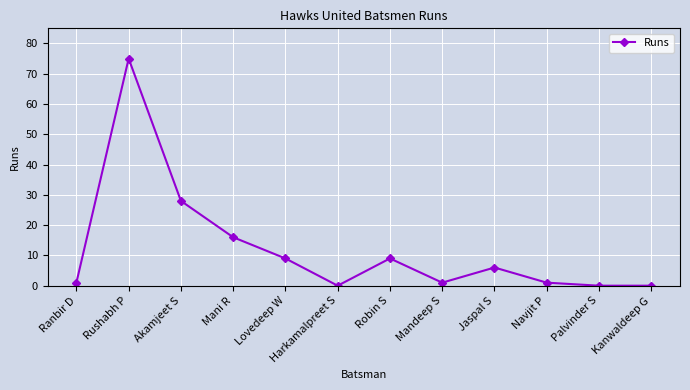

The value at Jaspal S is 6. True or false?

True